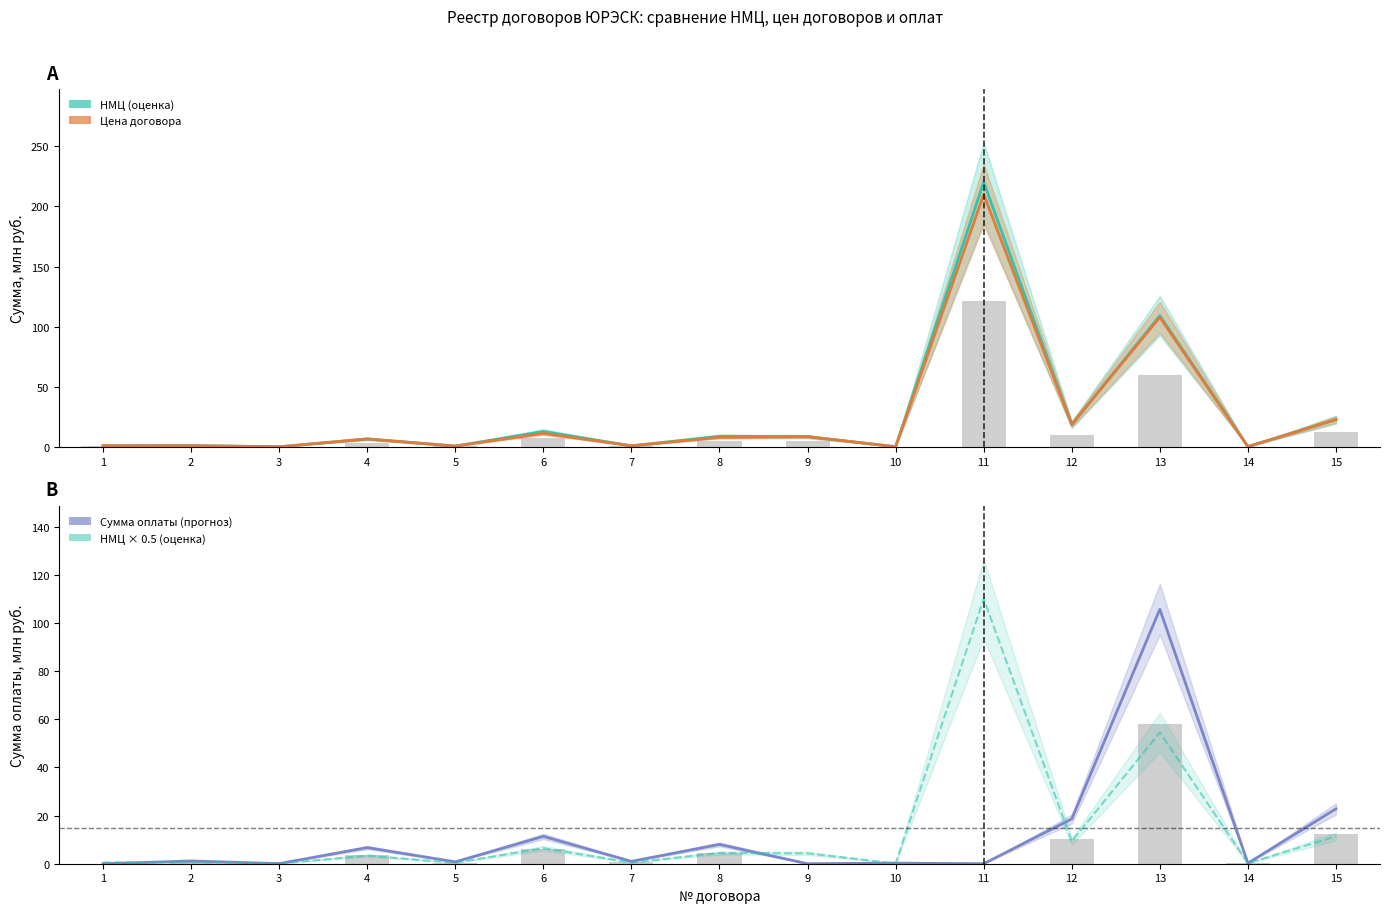

What is the total value across all series at 10?

0.9